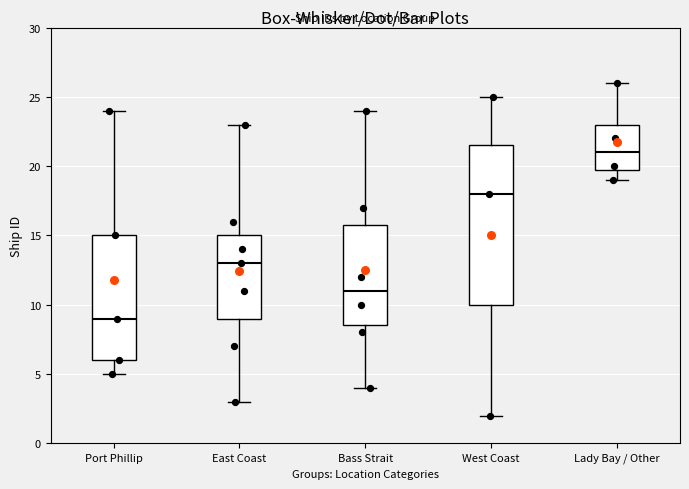

Where does the upper whisker of the box for Lady Bay / Other end on the y-axis? The values are not printed on the chart, so give them approximately, as read against the axis.

26.0